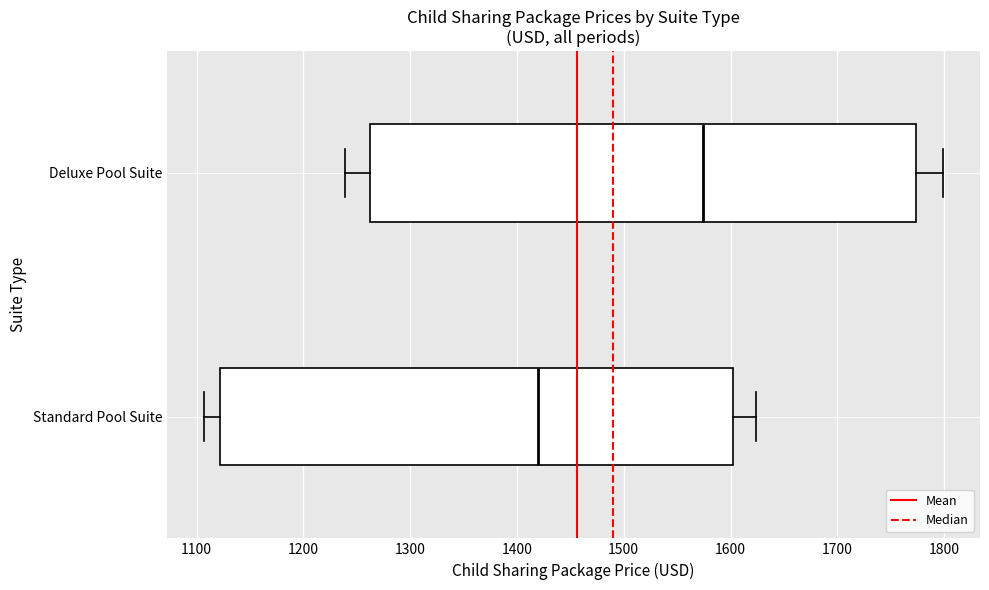

Reading bottom to top, read every box against the x-axis: the position of its median line, the range the box covers, and the ends of its whiskers. The values are not printed on the chart, so give them approximately, as read against the axis.

Standard Pool Suite: median 1420, box 1120 to 1600, whiskers 1110 to 1620
Deluxe Pool Suite: median 1570, box 1260 to 1770, whiskers 1240 to 1800